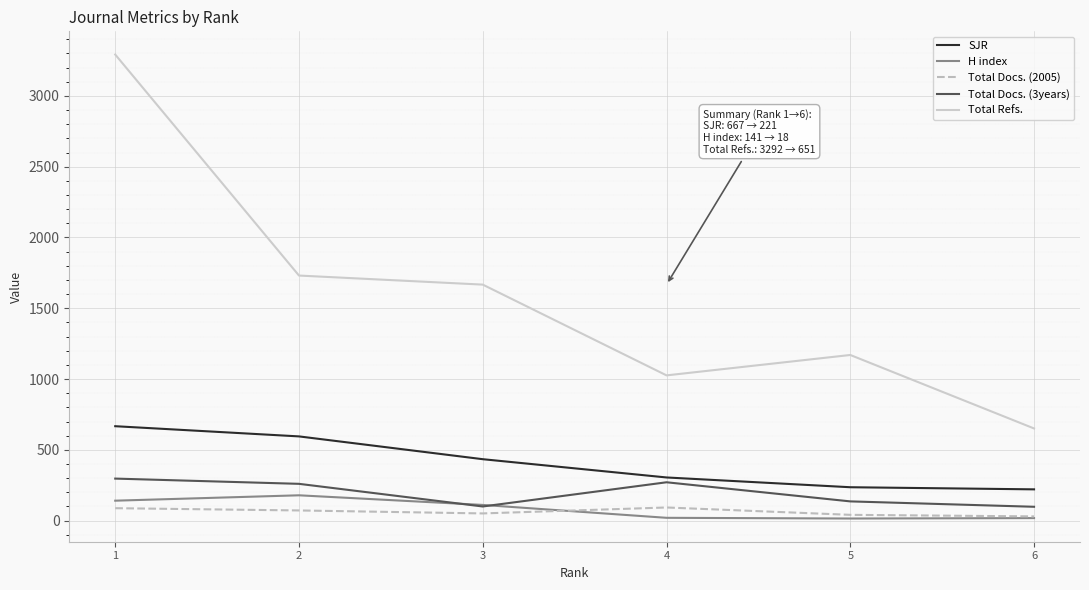

Is it true that Total Refs. equals 1731 at 2?

True